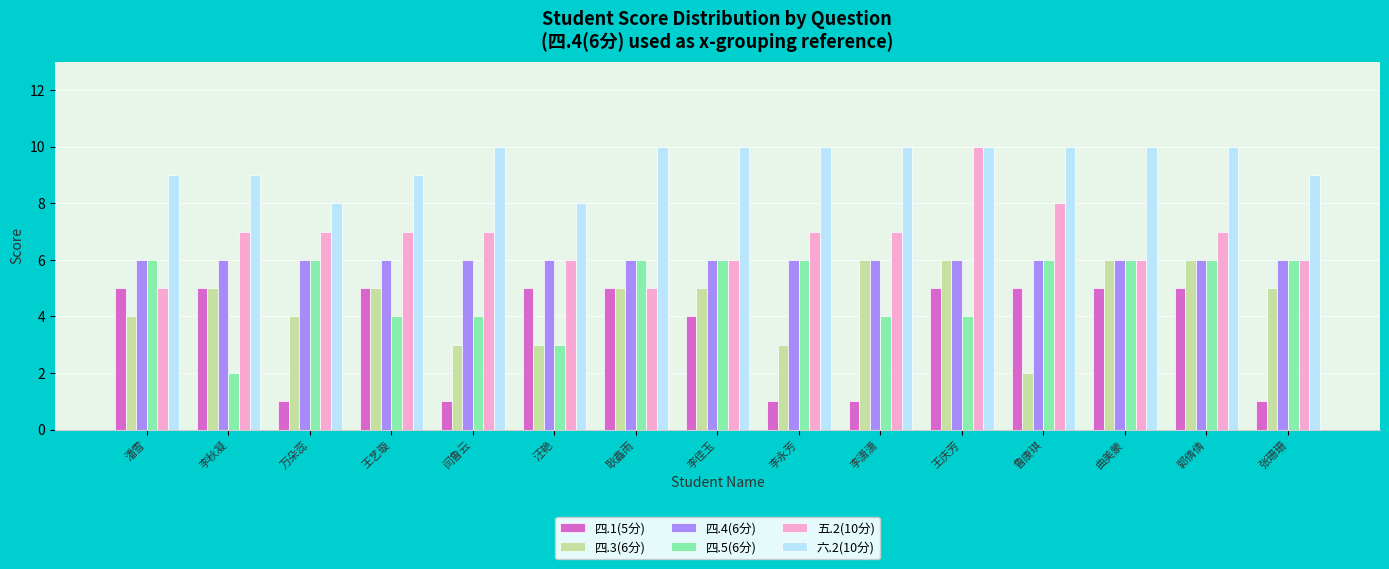

Reading left to right, extract all data points from this chart.

四.1(5分): 潘雪=5	李秋凝=5	万朵蕊=1	王艺璇=5	闫鲁云=1	汪艳=5	耿鑫雨=5	李佳玉=4	李永芳=1	李潇潇=1	王庆芳=5	鲁康琪=5	曲美蒙=5	郭倩倩=5	张珊珊=1
四.3(6分): 潘雪=4	李秋凝=5	万朵蕊=4	王艺璇=5	闫鲁云=3	汪艳=3	耿鑫雨=5	李佳玉=5	李永芳=3	李潇潇=6	王庆芳=6	鲁康琪=2	曲美蒙=6	郭倩倩=6	张珊珊=5
四.4(6分): 潘雪=6	李秋凝=6	万朵蕊=6	王艺璇=6	闫鲁云=6	汪艳=6	耿鑫雨=6	李佳玉=6	李永芳=6	李潇潇=6	王庆芳=6	鲁康琪=6	曲美蒙=6	郭倩倩=6	张珊珊=6
四.5(6分): 潘雪=6	李秋凝=2	万朵蕊=6	王艺璇=4	闫鲁云=4	汪艳=3	耿鑫雨=6	李佳玉=6	李永芳=6	李潇潇=4	王庆芳=4	鲁康琪=6	曲美蒙=6	郭倩倩=6	张珊珊=6
五.2(10分): 潘雪=5	李秋凝=7	万朵蕊=7	王艺璇=7	闫鲁云=7	汪艳=6	耿鑫雨=5	李佳玉=6	李永芳=7	李潇潇=7	王庆芳=10	鲁康琪=8	曲美蒙=6	郭倩倩=7	张珊珊=6
六.2(10分): 潘雪=9	李秋凝=9	万朵蕊=8	王艺璇=9	闫鲁云=10	汪艳=8	耿鑫雨=10	李佳玉=10	李永芳=10	李潇潇=10	王庆芳=10	鲁康琪=10	曲美蒙=10	郭倩倩=10	张珊珊=9